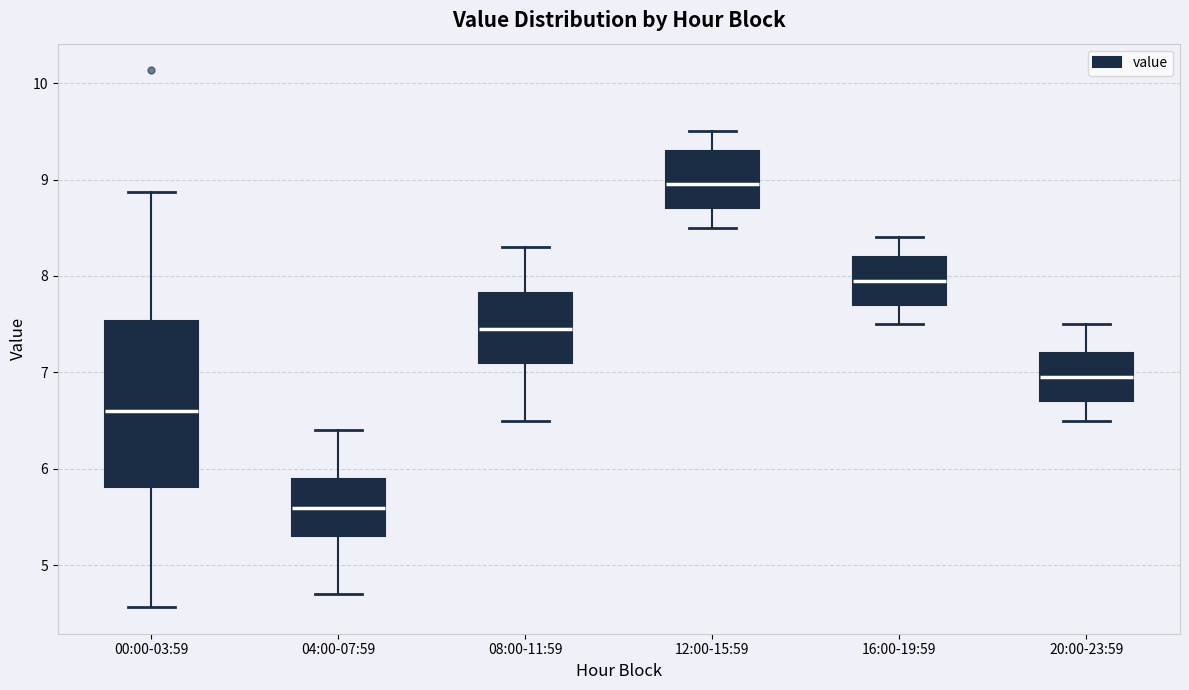

Reading left to right, transcribe this box plot: for each box, give where its median line is, the range the box spans, and where its two whiskers end, as read against the y-axis. The values are not printed on the chart, so give them approximately, as read against the axis.

00:00-03:59: median 6.6, box 5.8 to 7.5, whiskers 4.6 to 8.9
04:00-07:59: median 5.6, box 5.3 to 5.9, whiskers 4.7 to 6.4
08:00-11:59: median 7.5, box 7.1 to 7.8, whiskers 6.5 to 8.3
12:00-15:59: median 9.0, box 8.7 to 9.3, whiskers 8.5 to 9.5
16:00-19:59: median 8.0, box 7.7 to 8.2, whiskers 7.5 to 8.4
20:00-23:59: median 7.0, box 6.7 to 7.2, whiskers 6.5 to 7.5